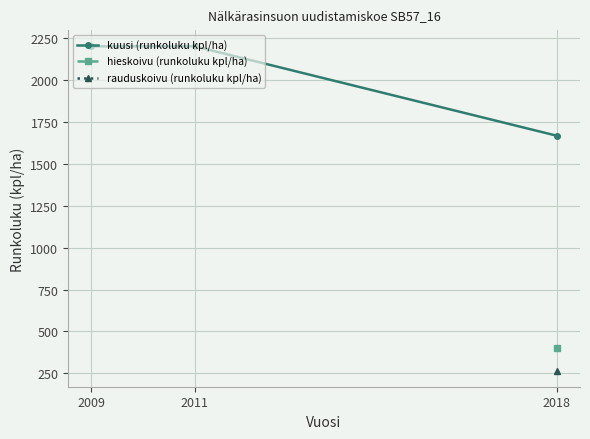

What is the average value?

2022